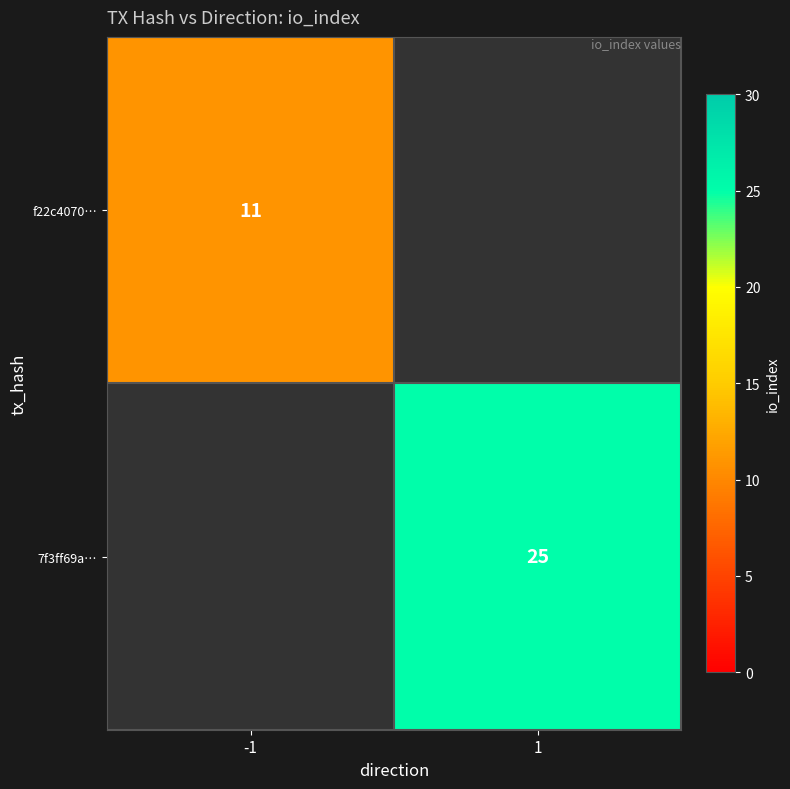

At which category does the chart reach its peak across all series?

1